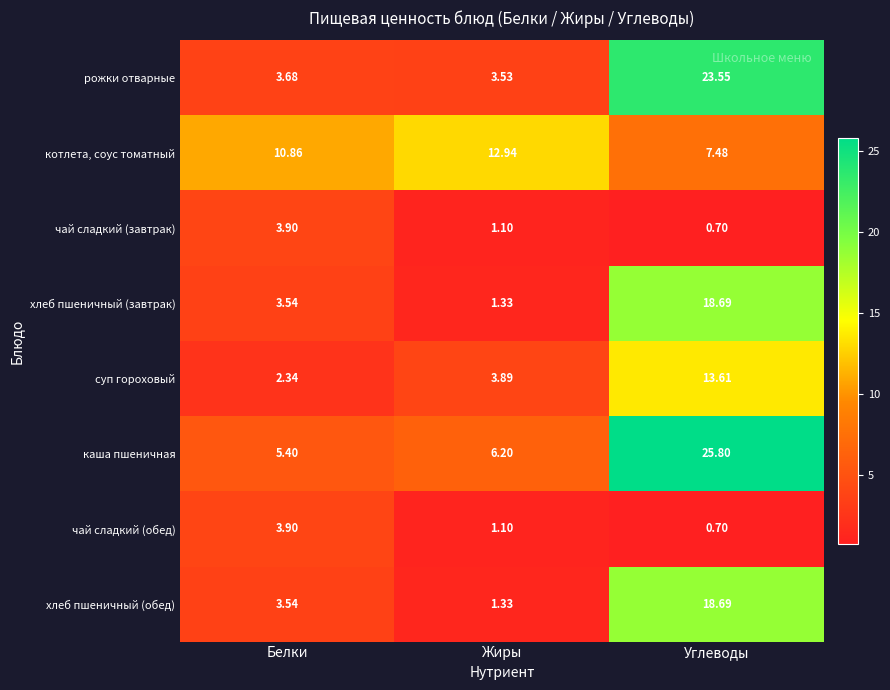

Which series changed the most between Белки and Углеводы?

каша пшеничная